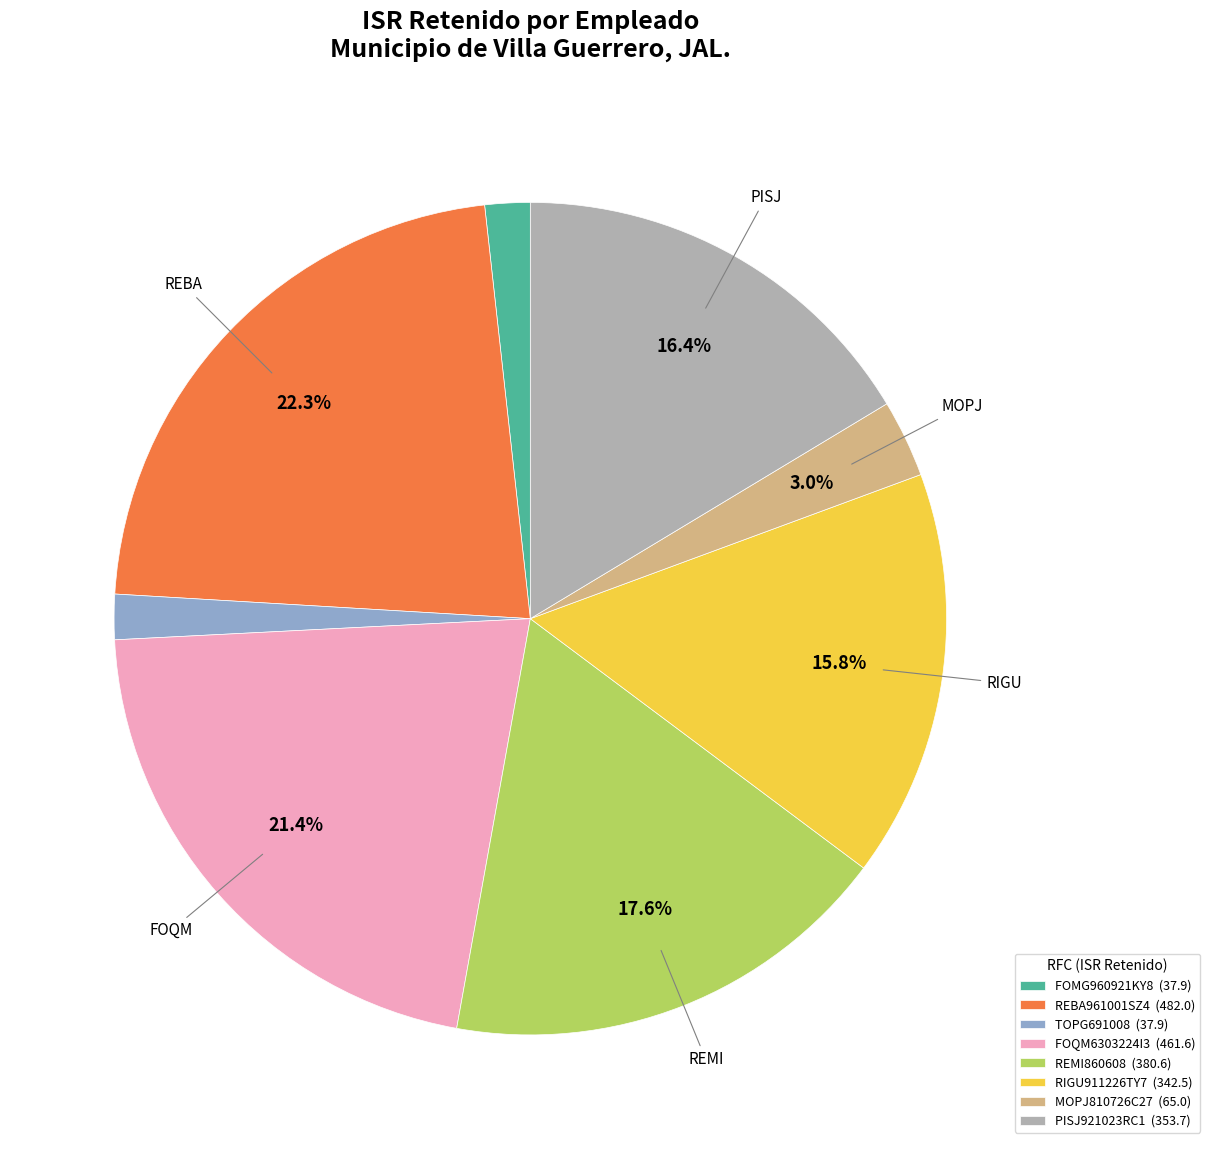

Does any single category account for the majority?

No